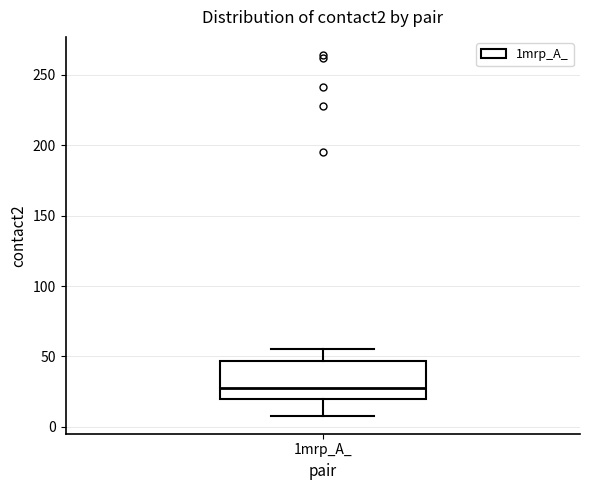

Transcribe this box plot: give where the median line is, the range the box spans, and where the two whiskers end, as read against the y-axis. The values are not printed on the chart, so give them approximately, as read against the axis.

median 30, box 20 to 45, whiskers 10 to 55